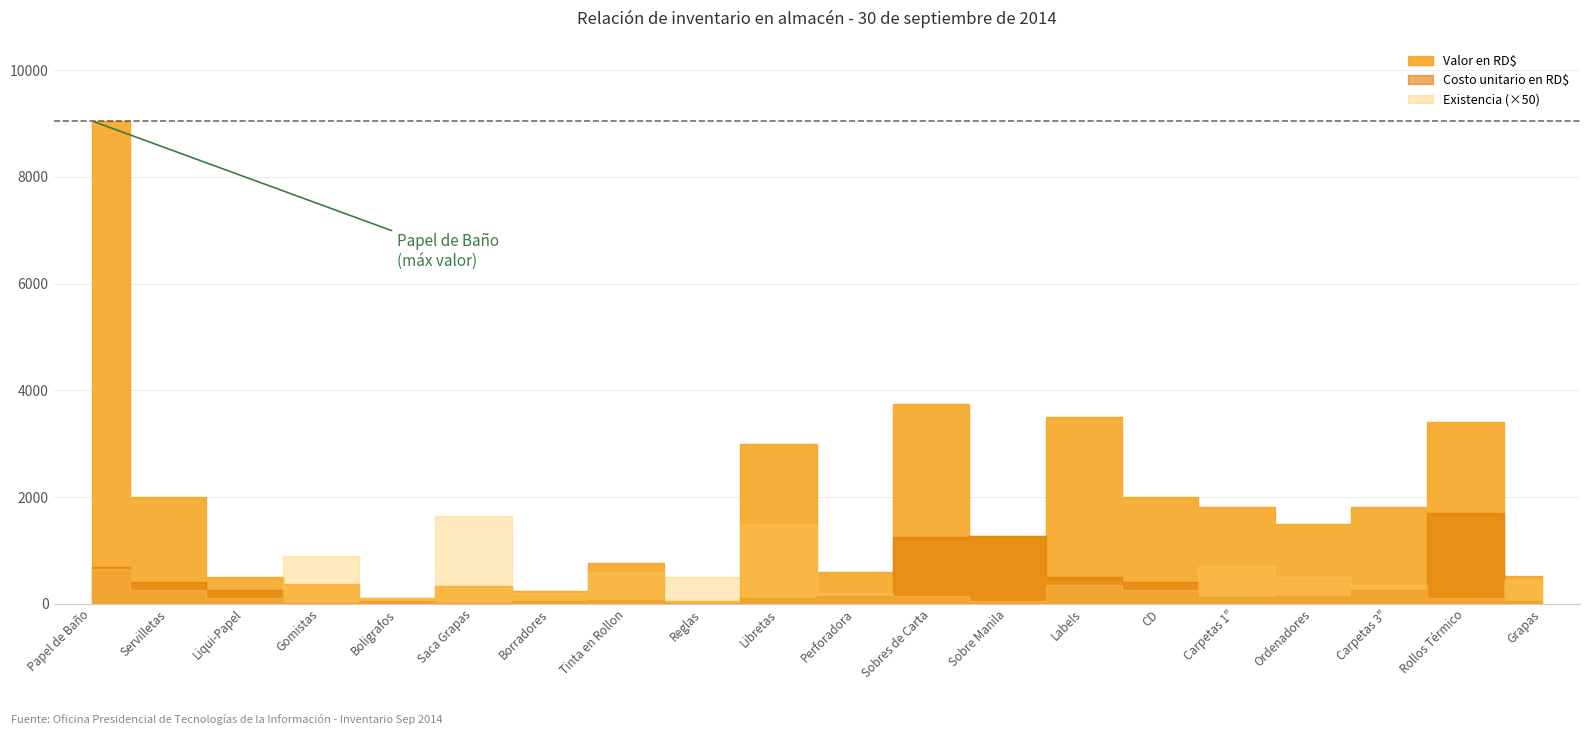

How many interior local peaks does the Existencia series have?

6